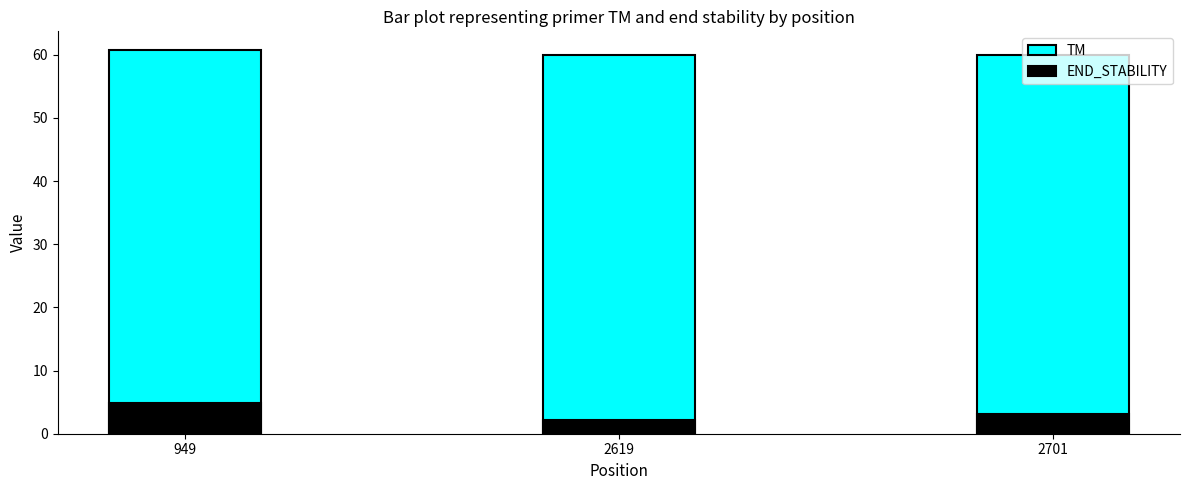

Between 949 and 2701, which series saw the biggest shift?

END_STABILITY